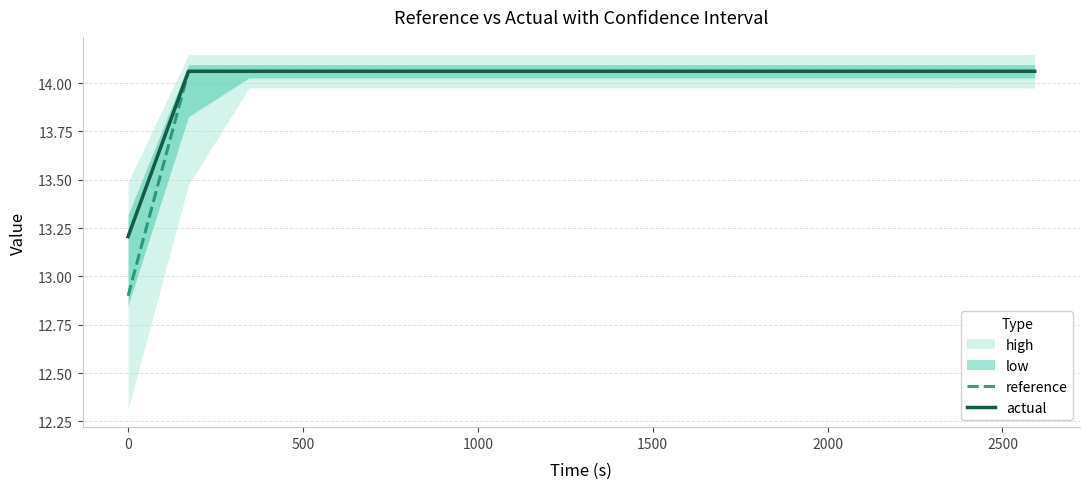

What is the smallest value displayed?

12.9